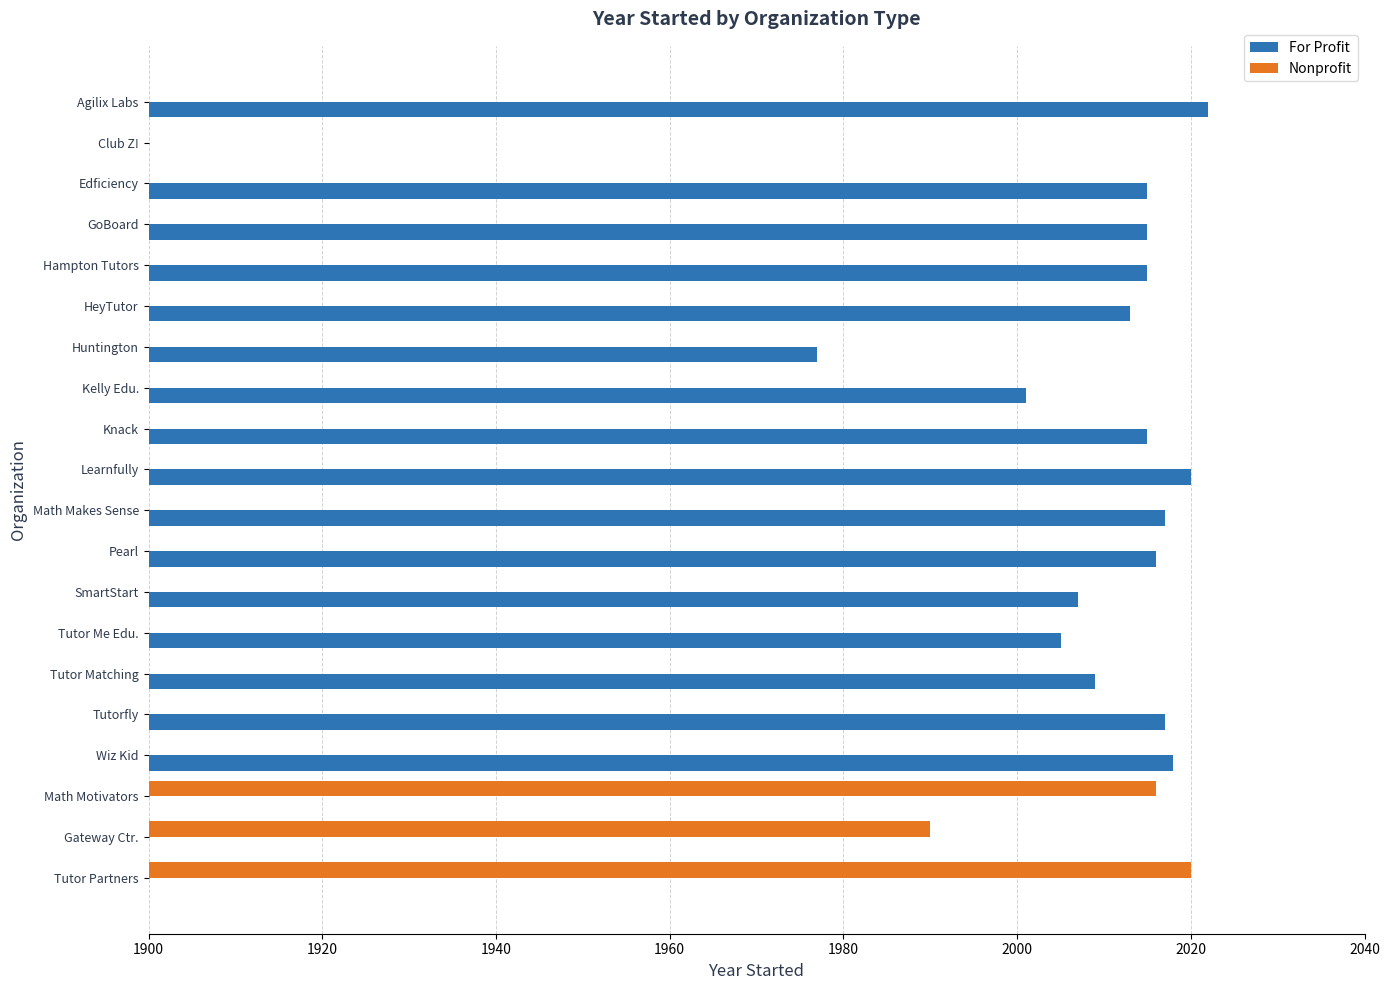

The value of For Profit at Tutor Partners is 928. True or false?

False